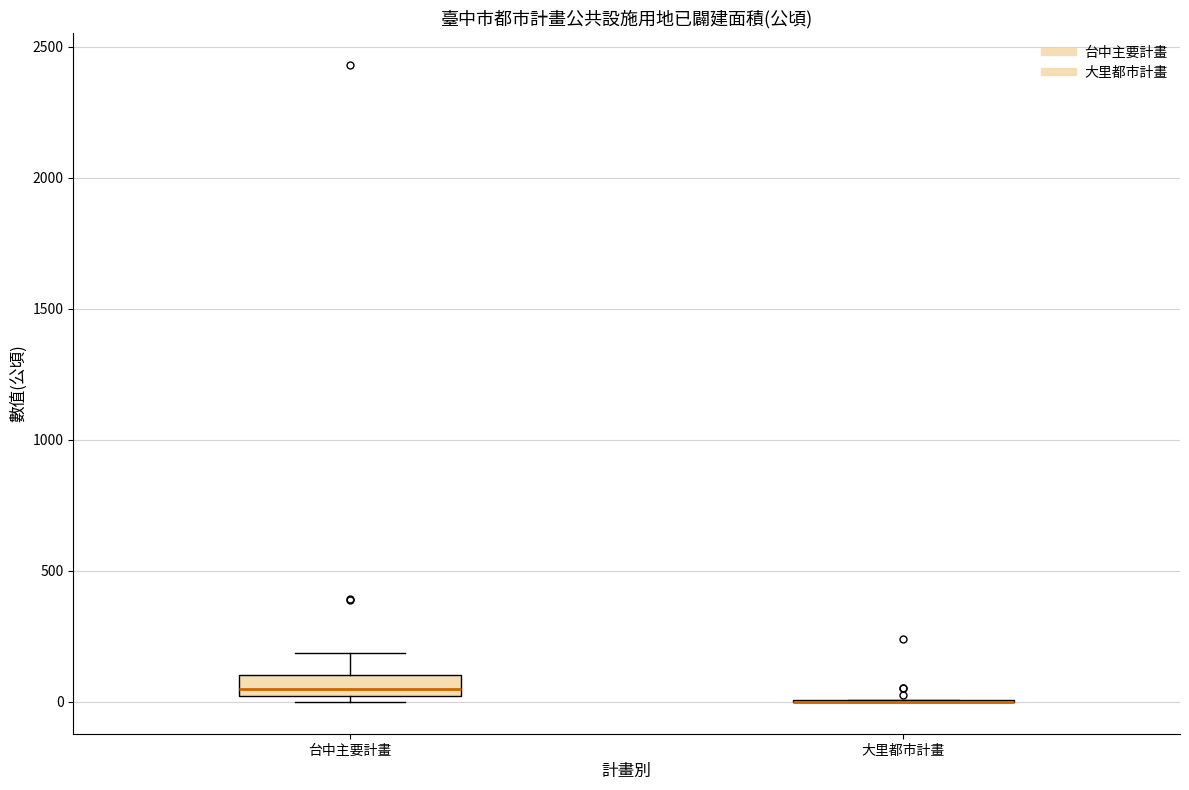

Reading left to right, read every box against the y-axis: the position of its median line, the range the box covers, and the ends of its whiskers. The values are not printed on the chart, so give them approximately, as read against the axis.

台中主要計畫: median 50, box 0 to 100, whiskers 0 (just below the box's lower edge) to 200
大里都市計畫: box collapsed to a line at 0, whiskers 0 to 0